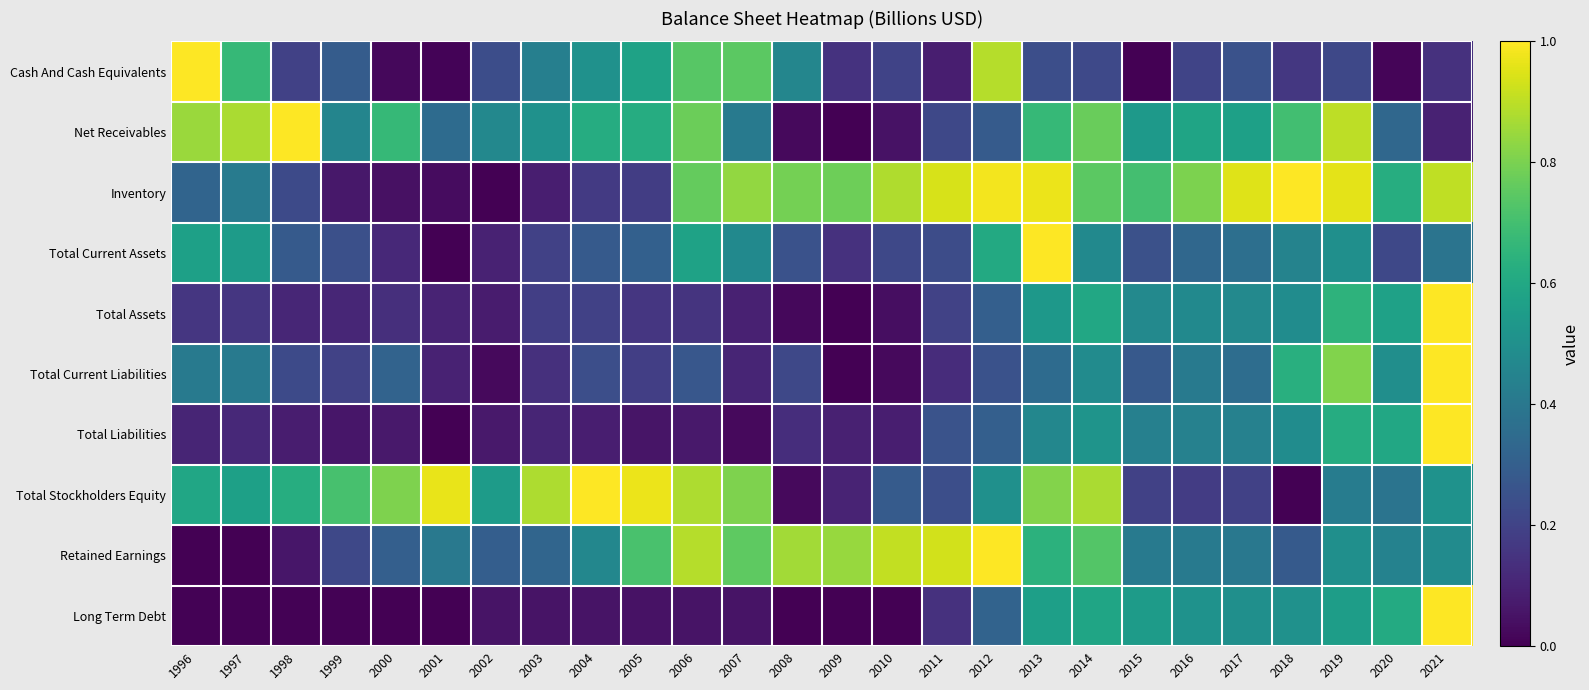

What is the spread (max minus min) of values at 1997?

0.9